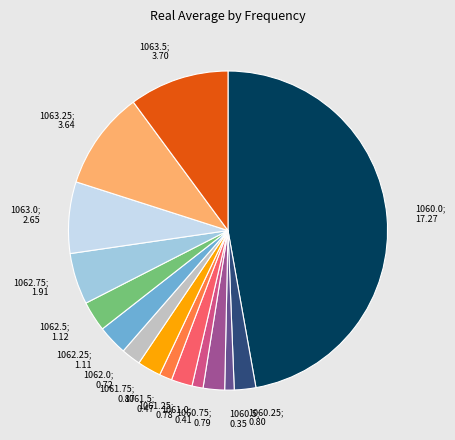

Is there any slice that represents more than half of the pie?

No